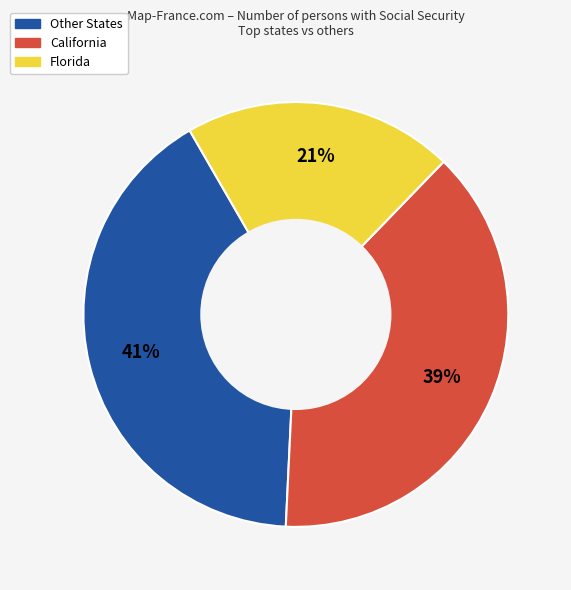

What percentage is the Florida slice, to the nearest percent?

21%